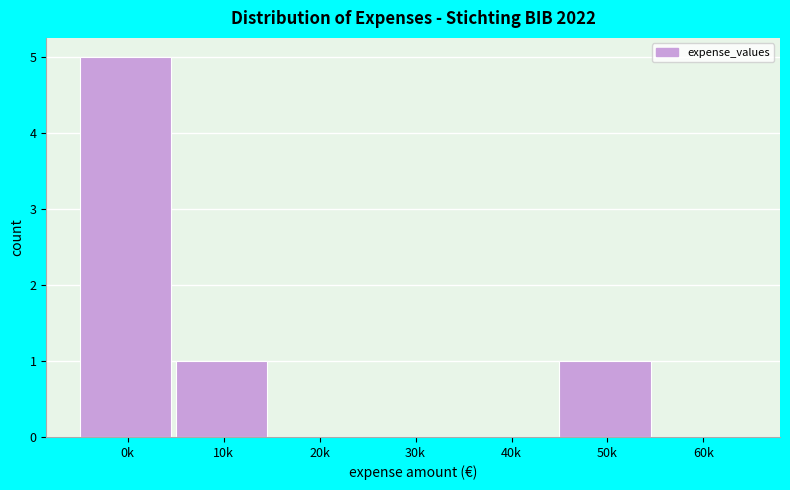

Reading right to left, extract all data points from this chart.

60k=0	50k=1	40k=0	30k=0	20k=0	10k=1	0k=5